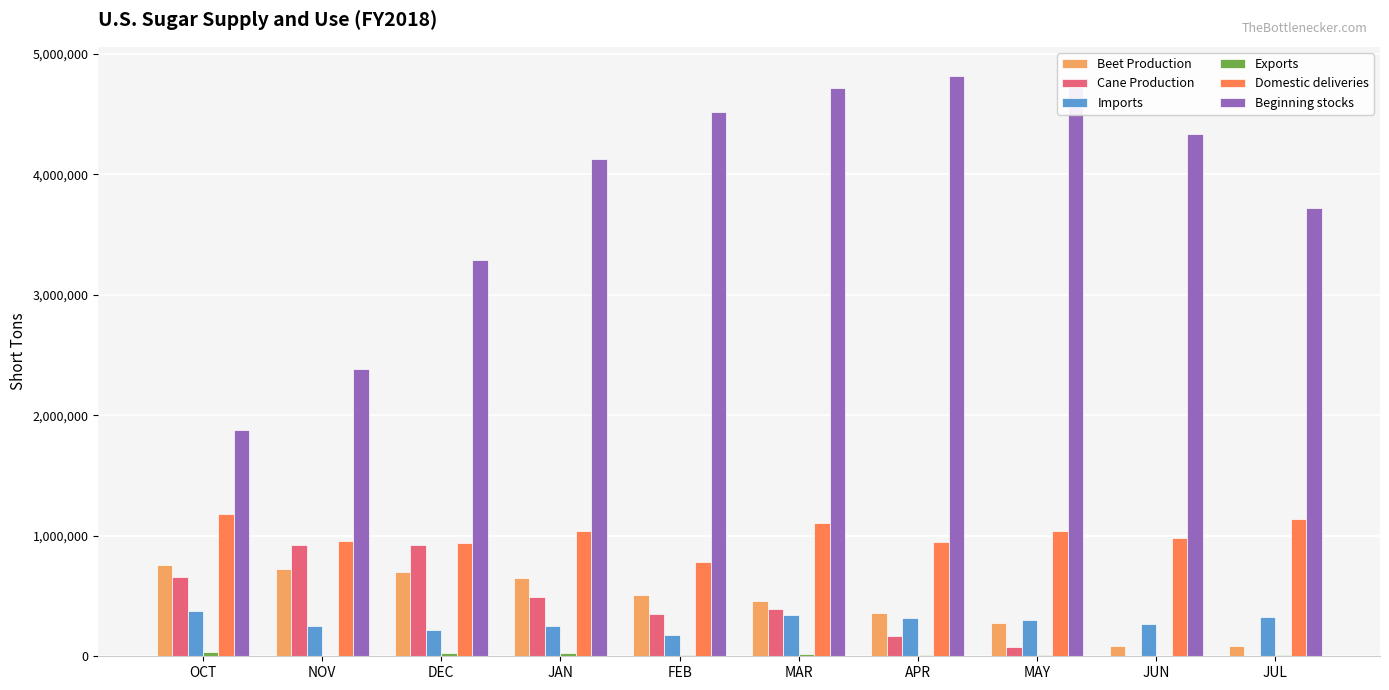

Between FEB and APR, which series saw the biggest shift?

Beginning stocks